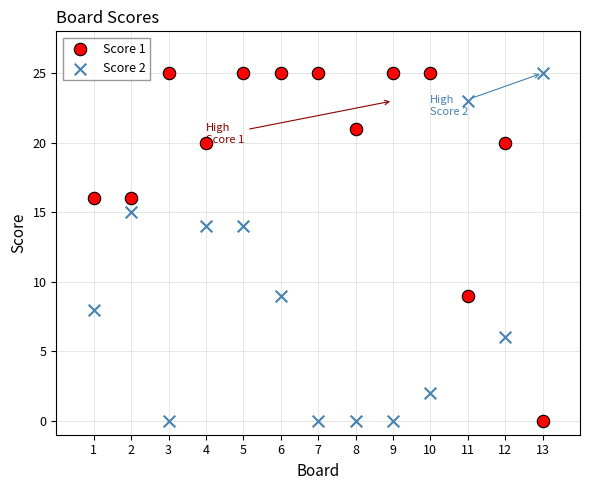

What is the X range (max minus min) for the scatter plot?

12